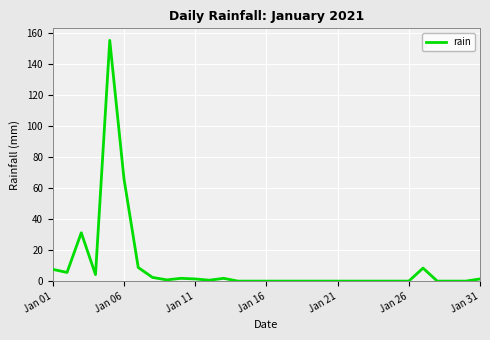

What is the difference between the maximum and minimum values?

155.4